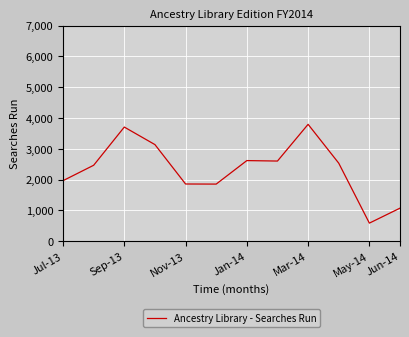

What is the difference between the maximum and minimum values?

3207